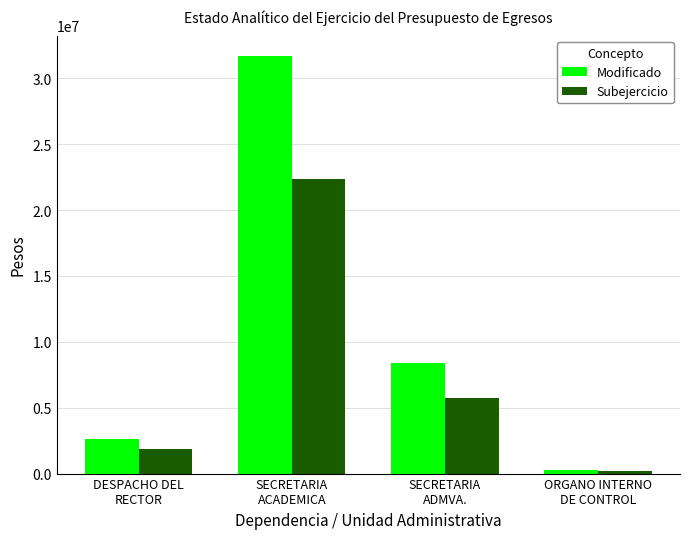

How many groups of bars are there?

4